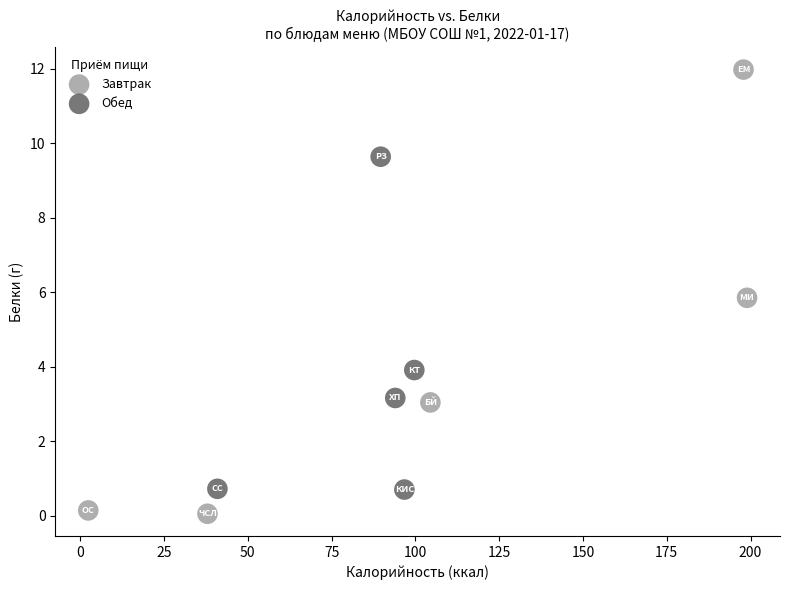

Which series contains the highest Y value?

Завтрак